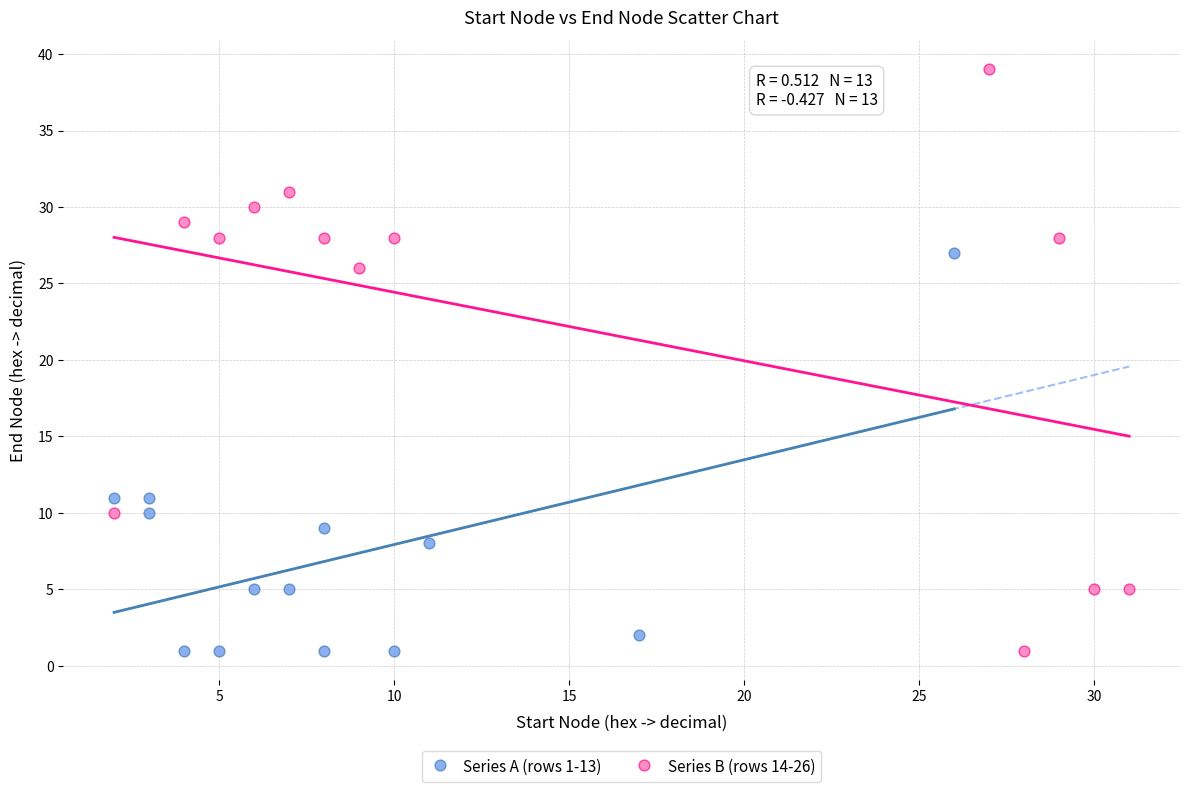

Which series contains the highest Y value?

Series B (rows 14-26)